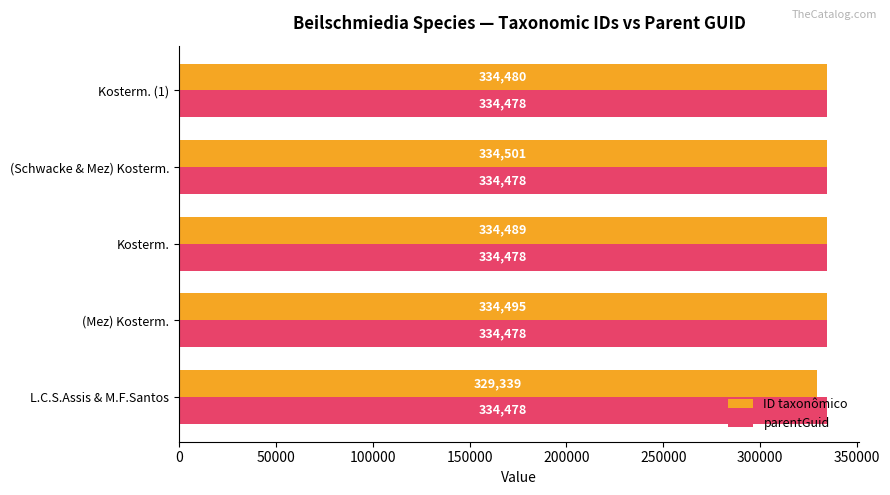

Between L.C.S.Assis & M.F.Santos and (Schwacke & Mez) Kosterm., which series saw the biggest shift?

ID taxonômico